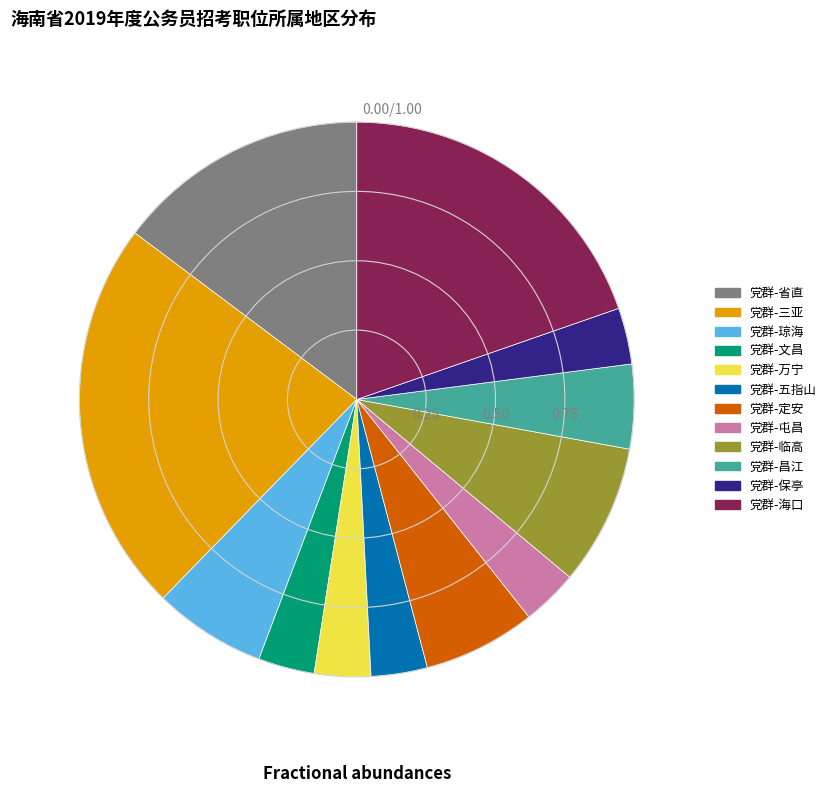

Which has a higher value, 党群-定安 or 党群-保亭?

党群-定安